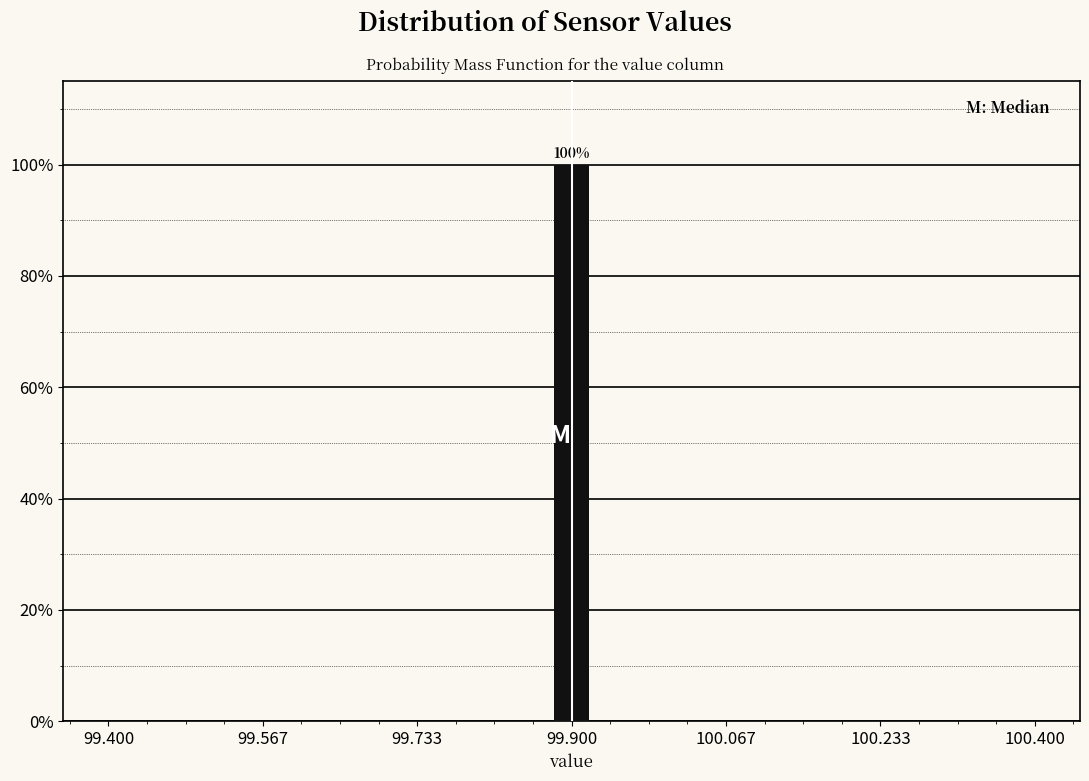

Read against the x-axis, roughly where is the centre of the tallest bar?

99.90